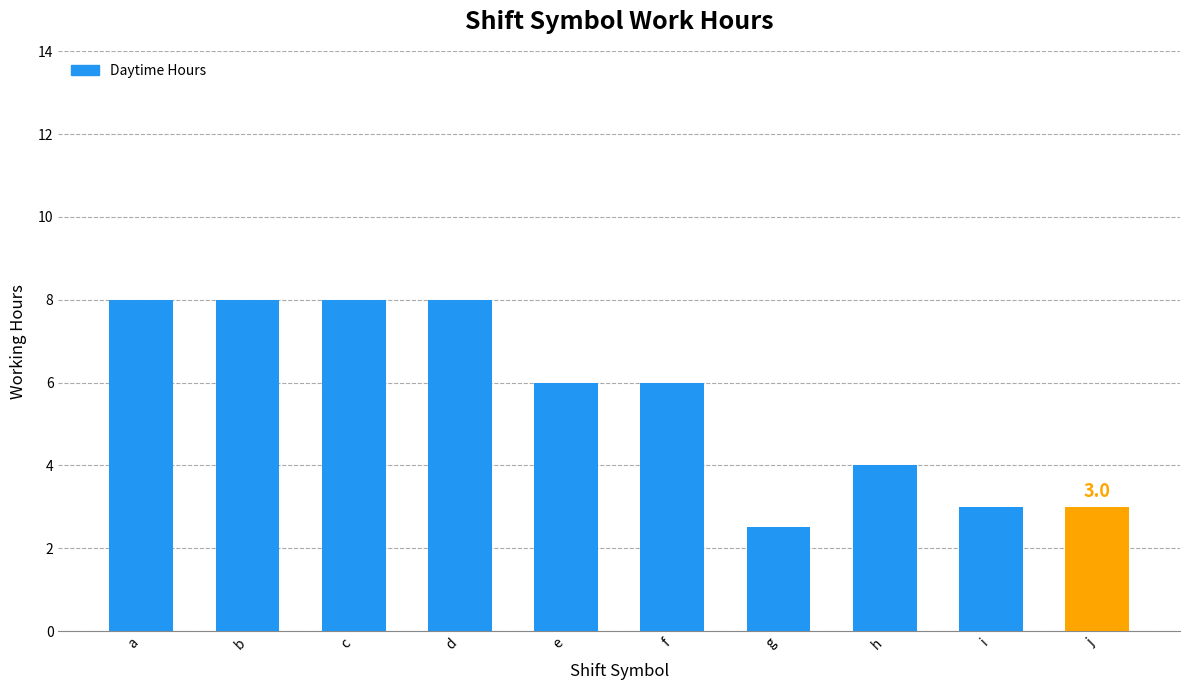

What is the greatest value displayed?

8.0